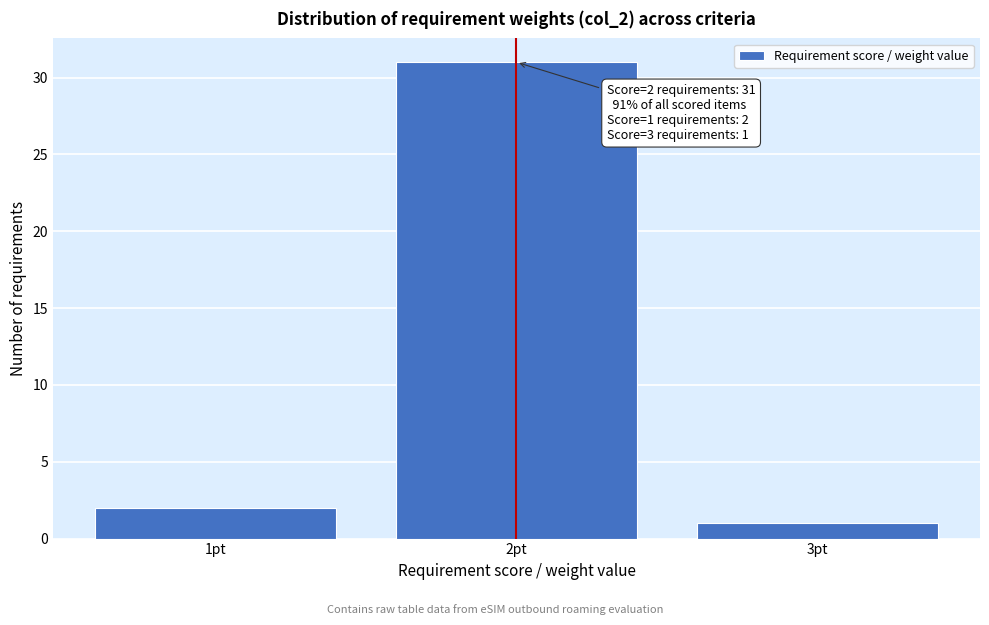

Which range on the x-axis has the tallest bar?

1.5 to 2.5